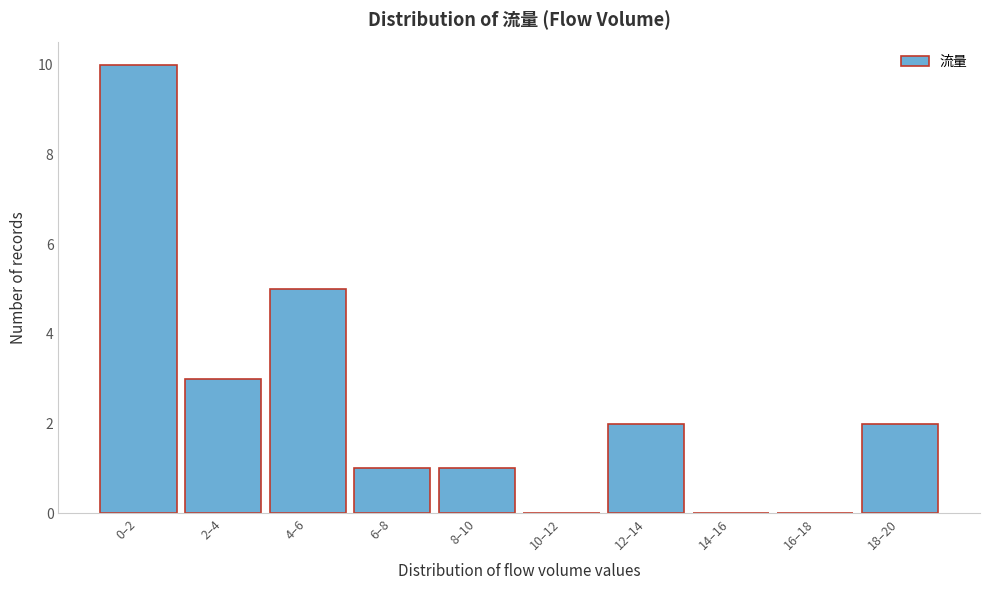

Reading right to left, transcribe all the data shown in this chart.

18–20=2	16–18=0	14–16=0	12–14=2	10–12=0	8–10=1	6–8=1	4–6=5	2–4=3	0–2=10